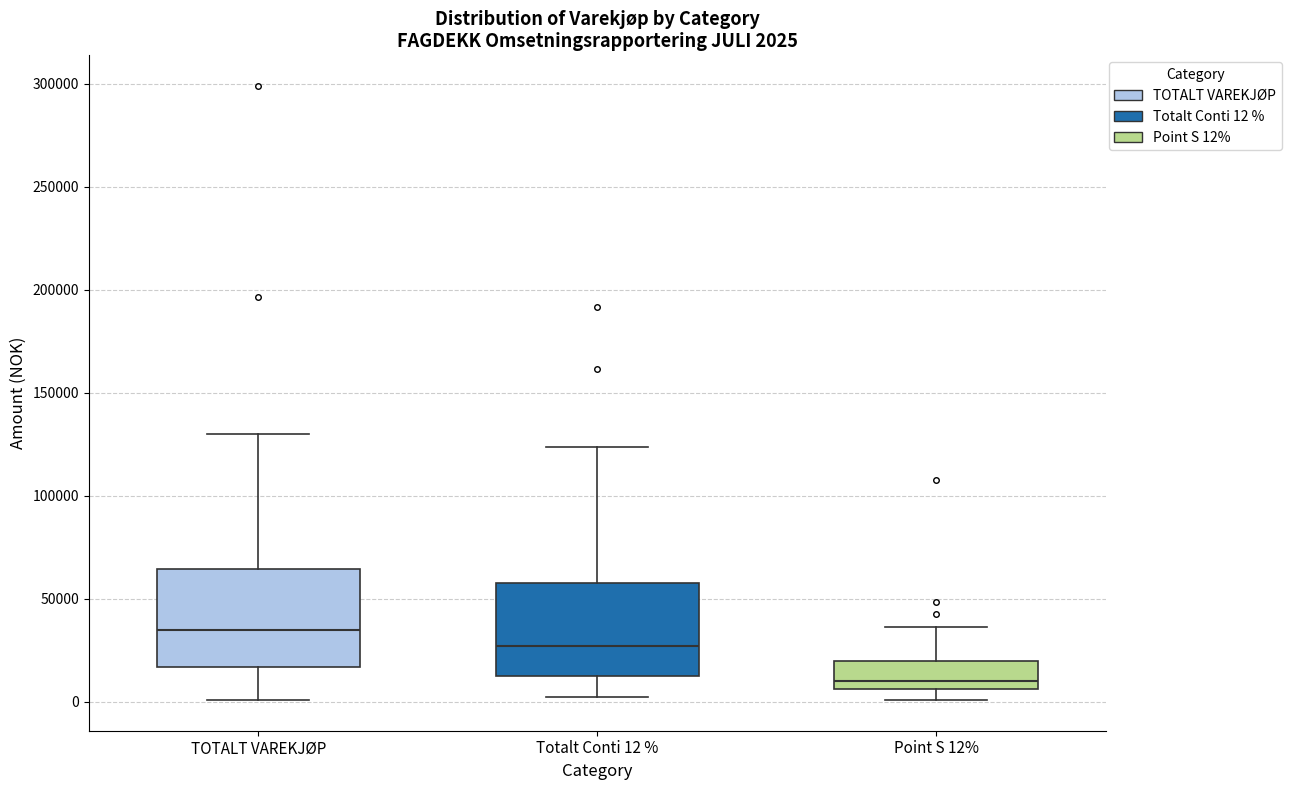

Which box has the highest median line?

TOTALT VAREKJØP